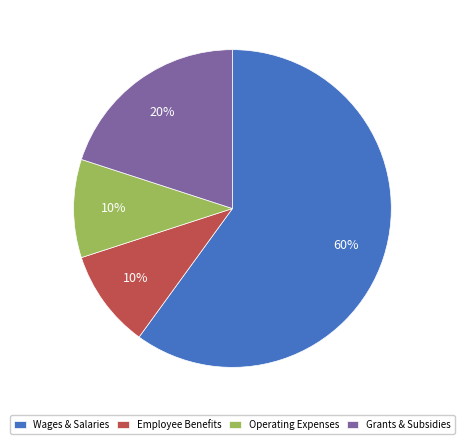

Is there a majority slice in this chart?

Yes